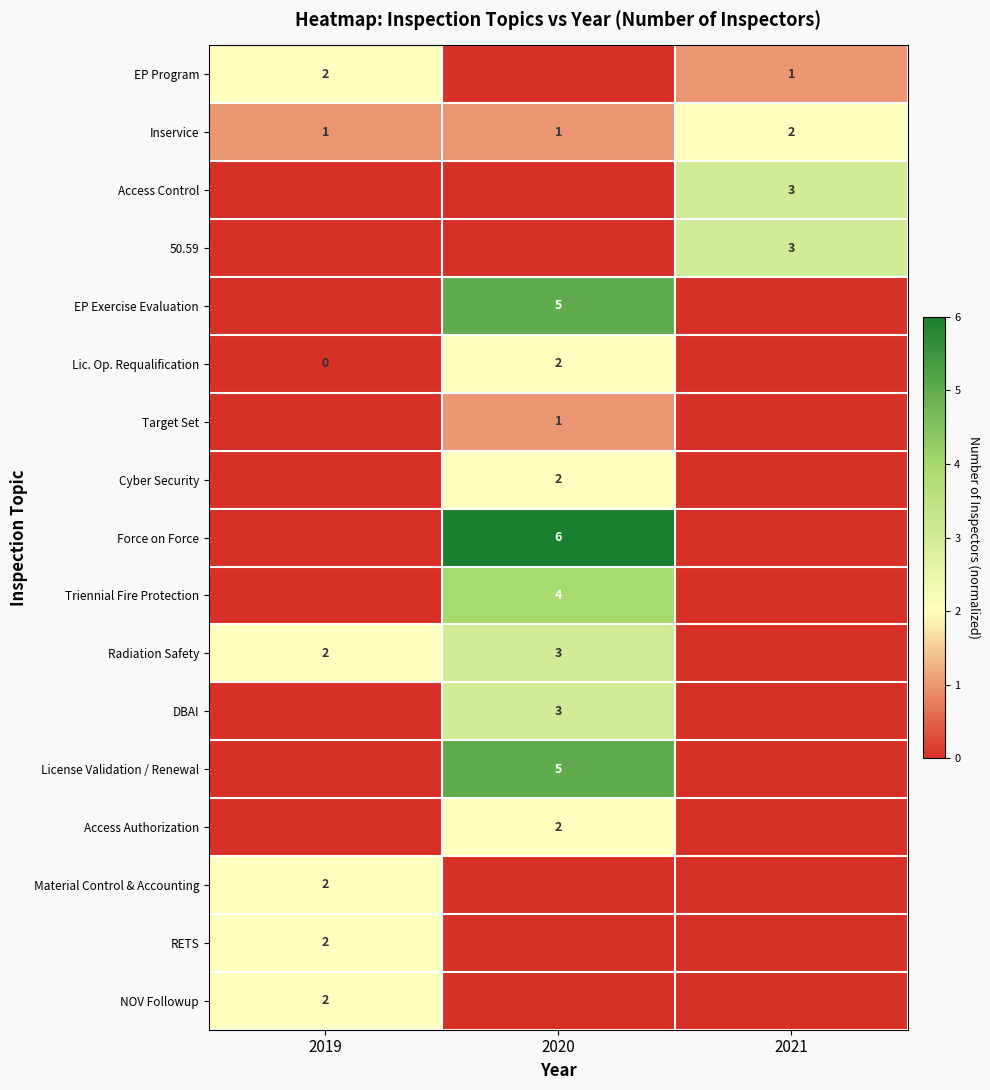

The value of Triennial Fire Protection at 2020 is 4. True or false?

True